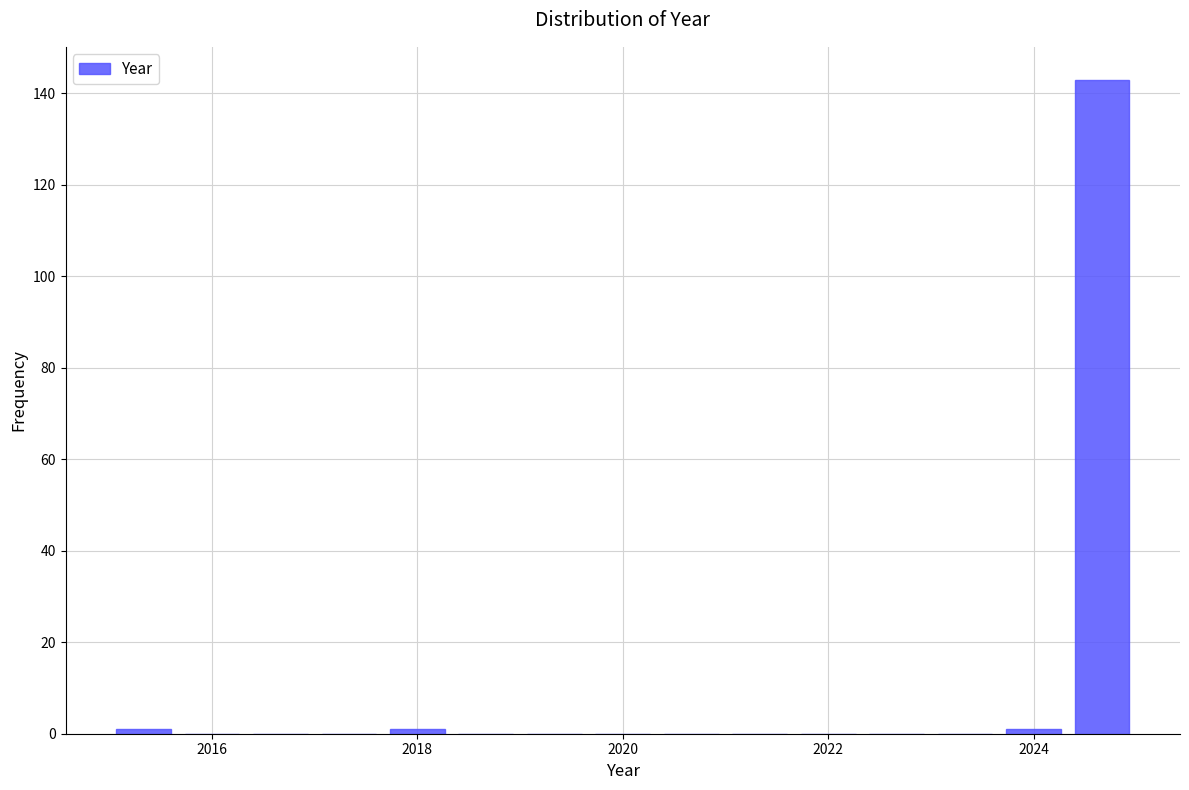

Around what value on the x-axis is the tallest bar? Give the approximate position of its centre, as read against the axis.

2024.6